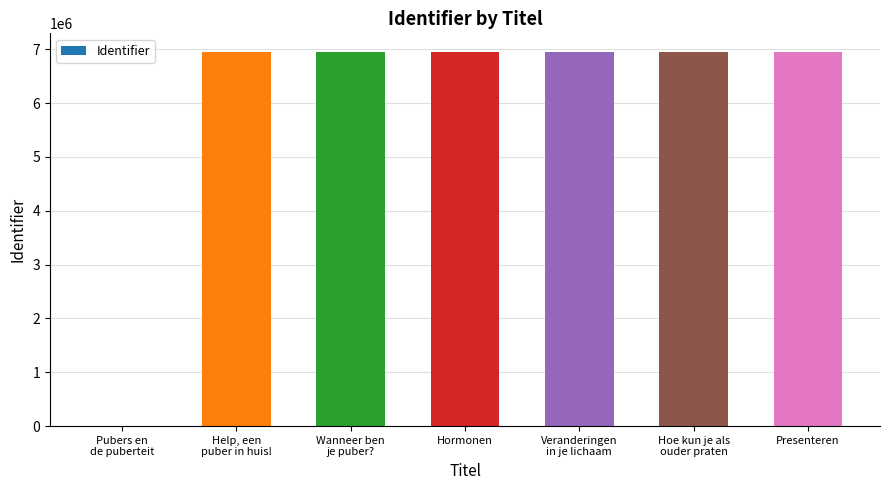

Is it true that the value at Hormonen is 3933030?

False